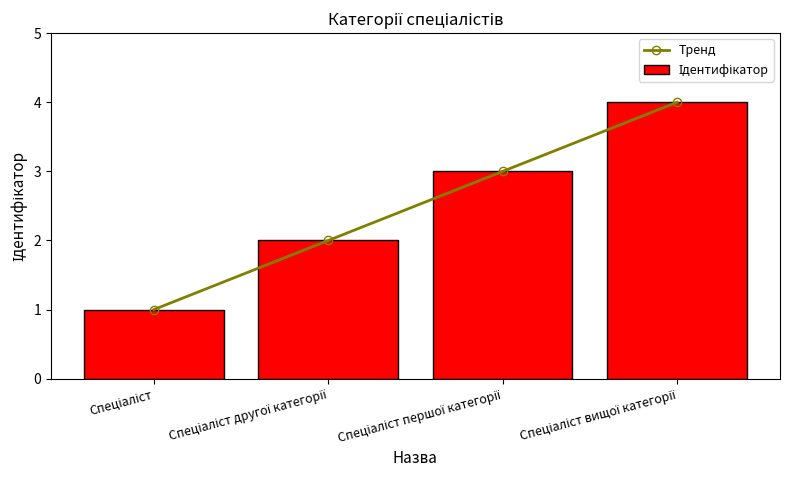

What is the average value of the Тренд series?

2